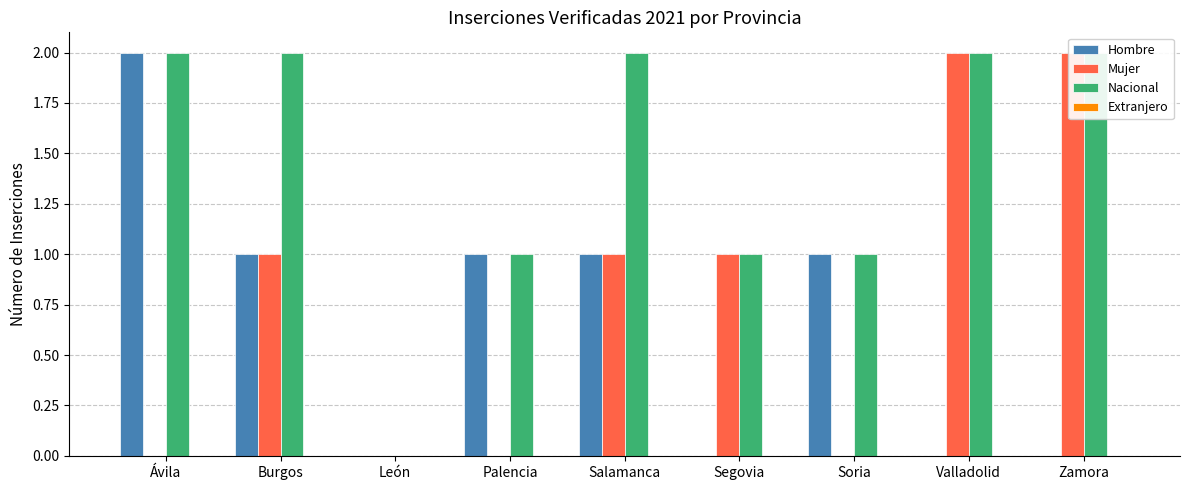

At Soria, list the series in order from largest to smallest.

Hombre, Nacional, Mujer, Extranjero